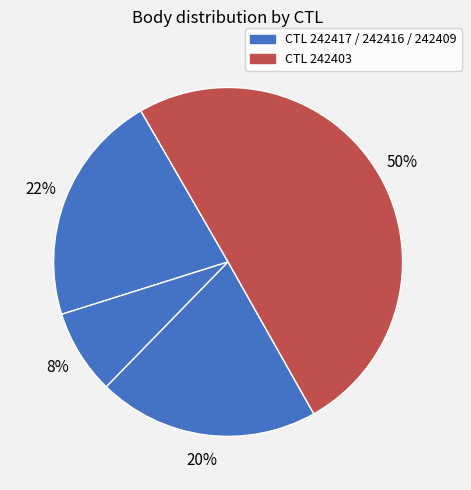

How many segments does this pie chart have?

4